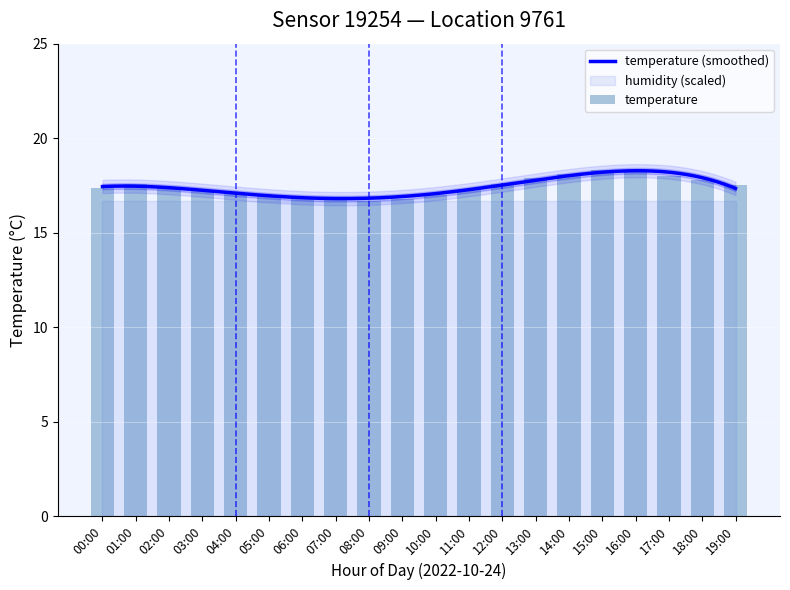

Reading left to right, what are all the values shown in this chart?

17.4	17.6	17.4	17.2	17.1	17.0	16.9	16.8	16.7	16.8	17.0	17.3	17.6	17.9	18.1	18.3	18.2	18.0	17.8	17.5